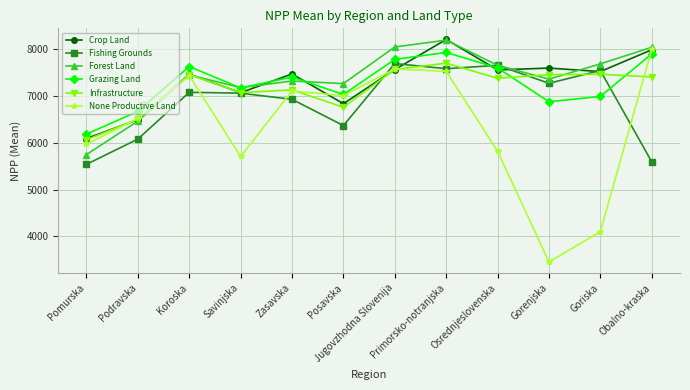

At which category does the chart reach its peak across all series?

Primorsko-notranjska